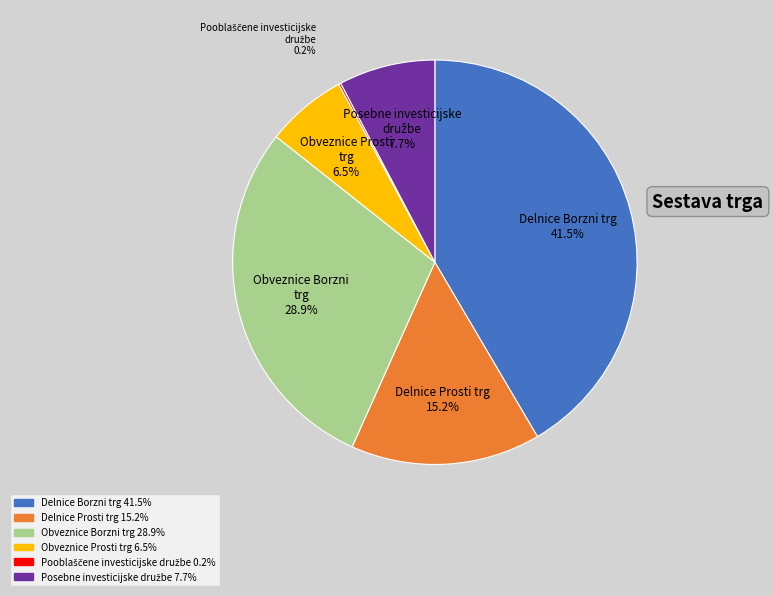

Does Obveznice Prosti trg represent more than half of the total?

No